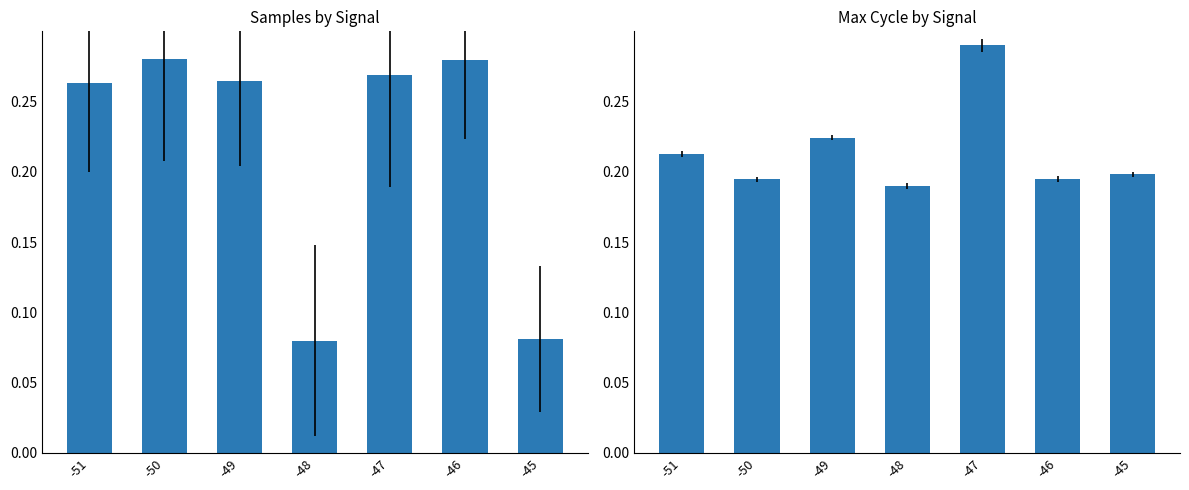

Is it true that Samples equals 0.1 at -48?

False